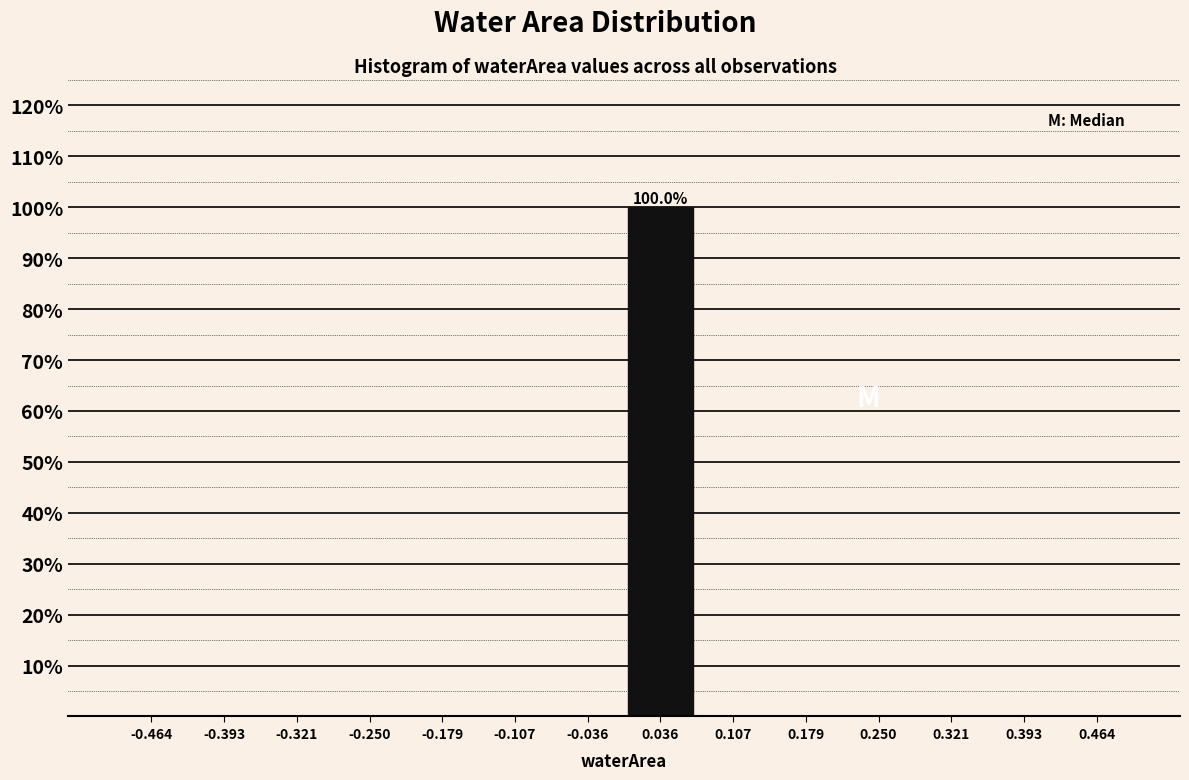

Over which range of the x-axis is the bar tallest?

0.00 to 0.07